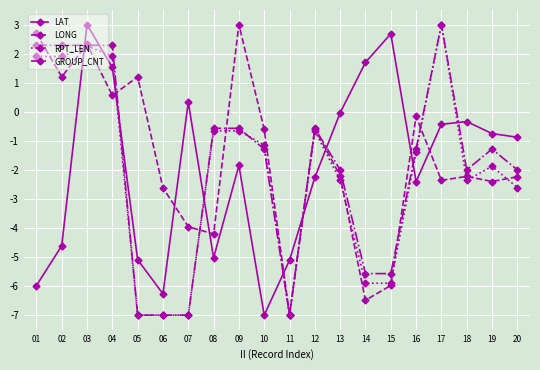

How many values in RPT_LEN are below zero?

15